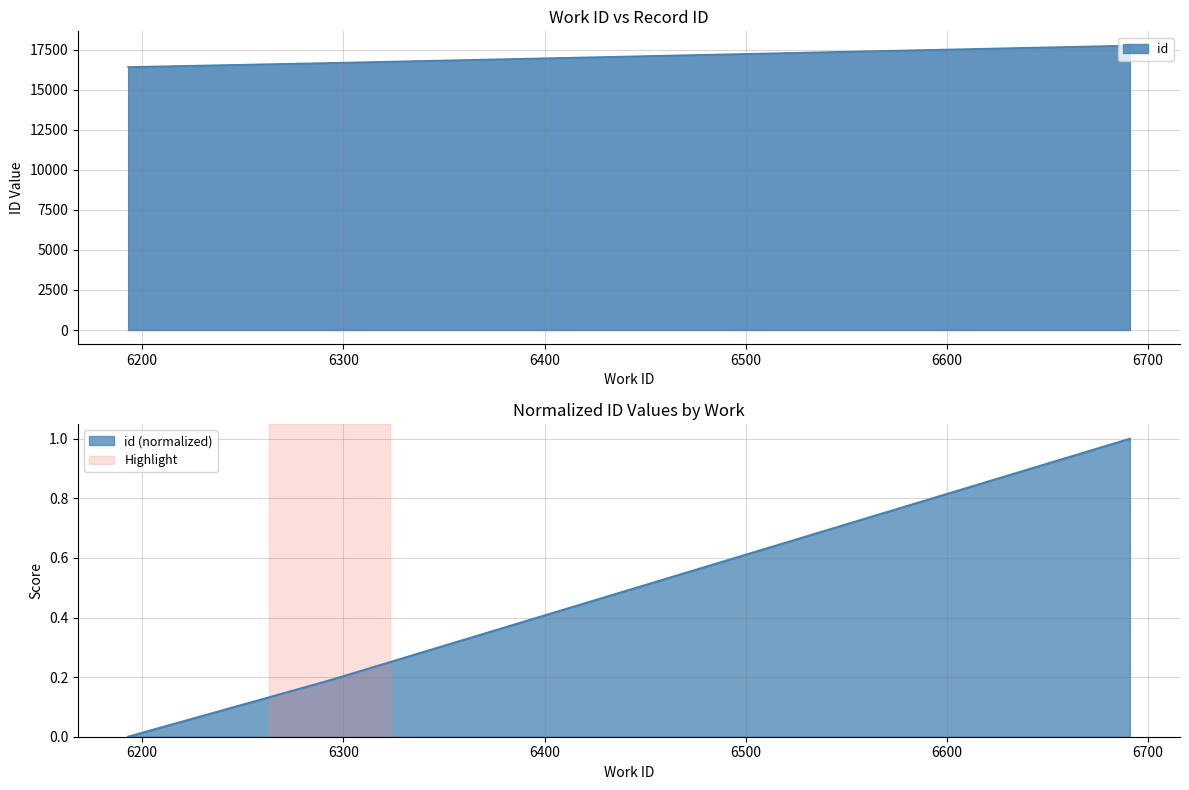

What is the change in value from 6293 to 6691?

+1087